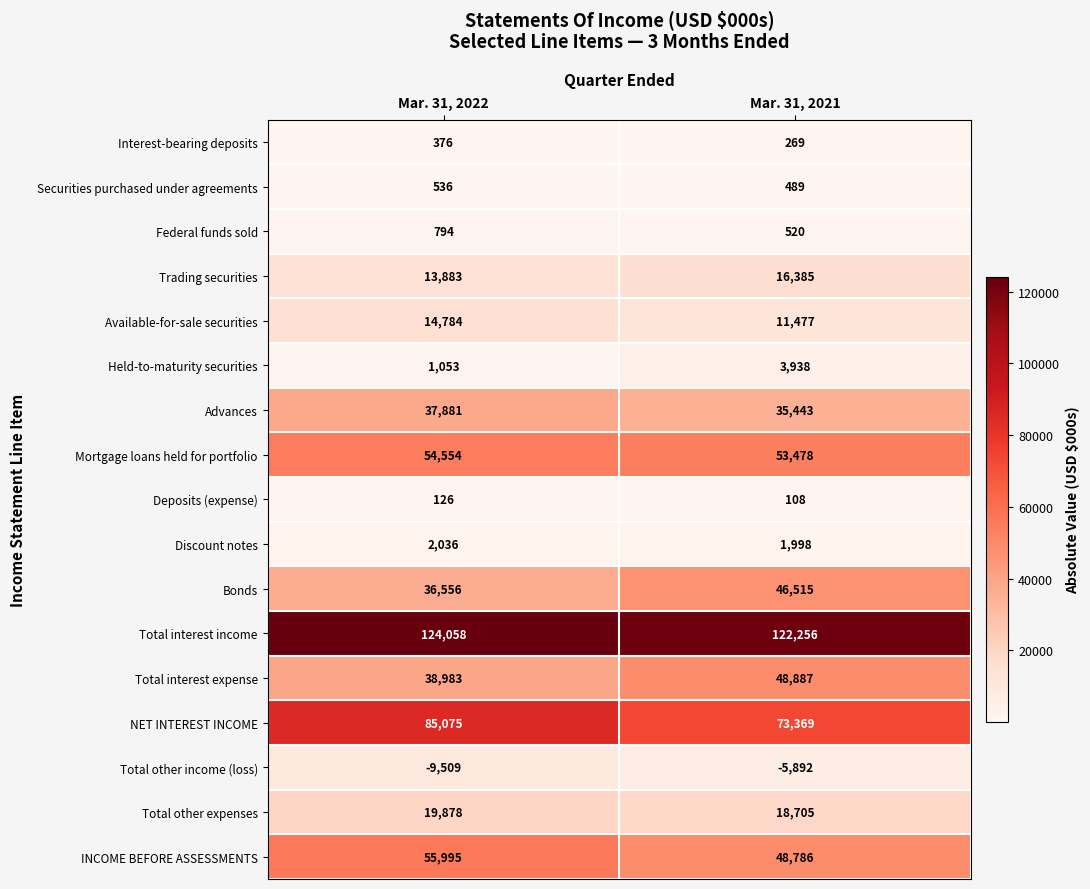

At which category is the sum across all series the highest?

Mar. 31, 2022